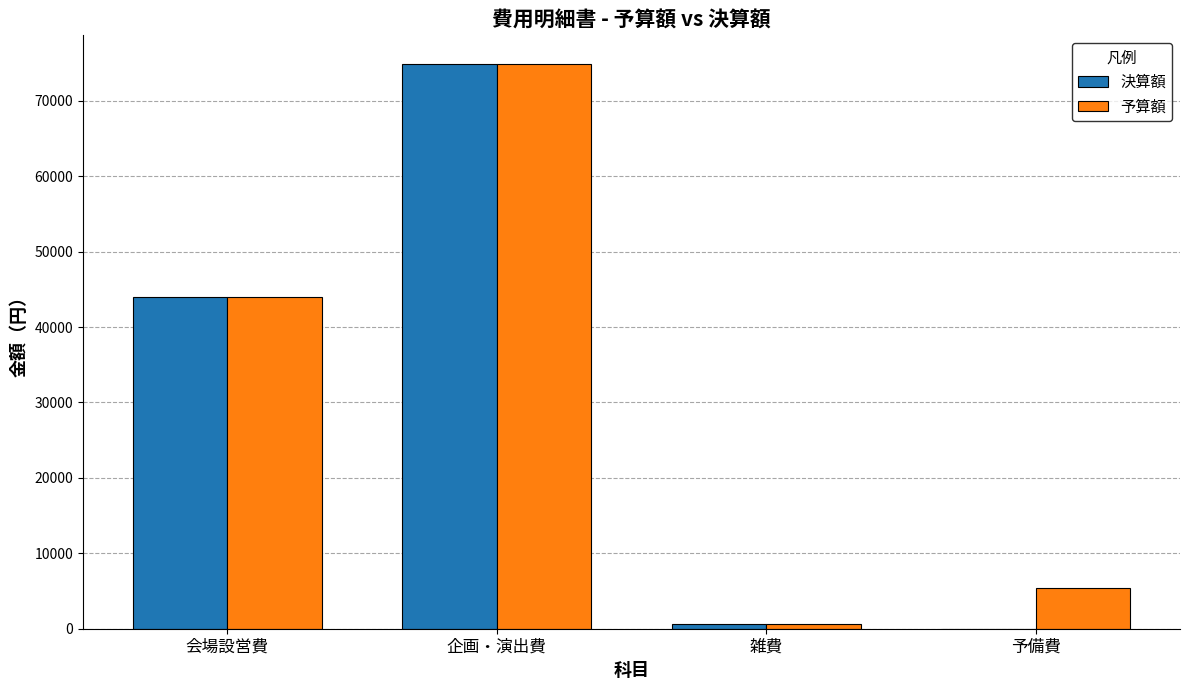

Which series has the widest spread of values?

決算額